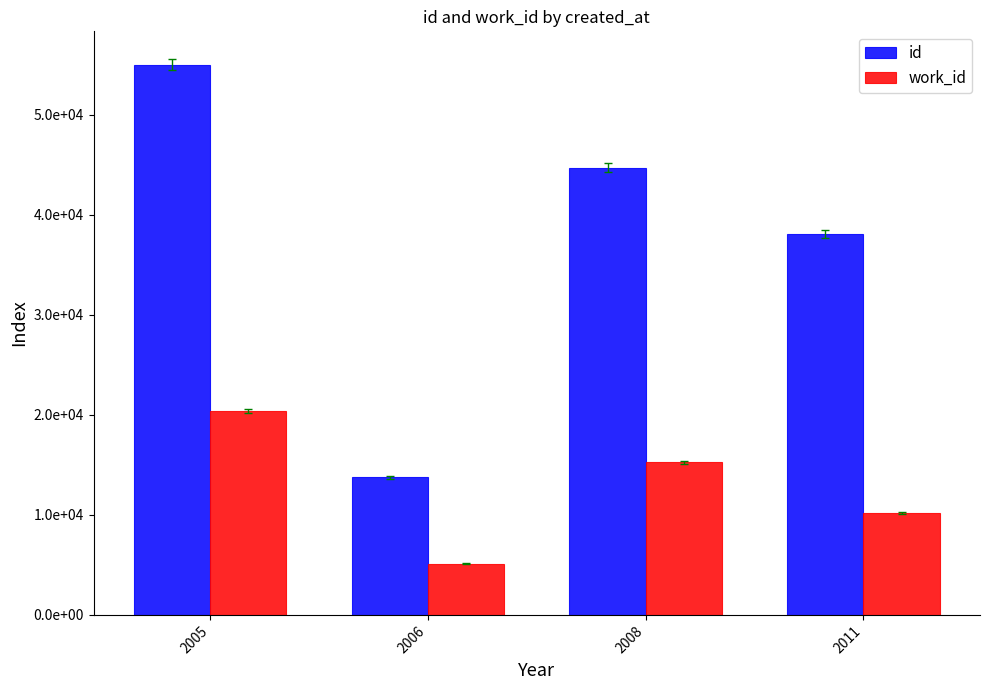

What is the sum of all work_id values?

50880